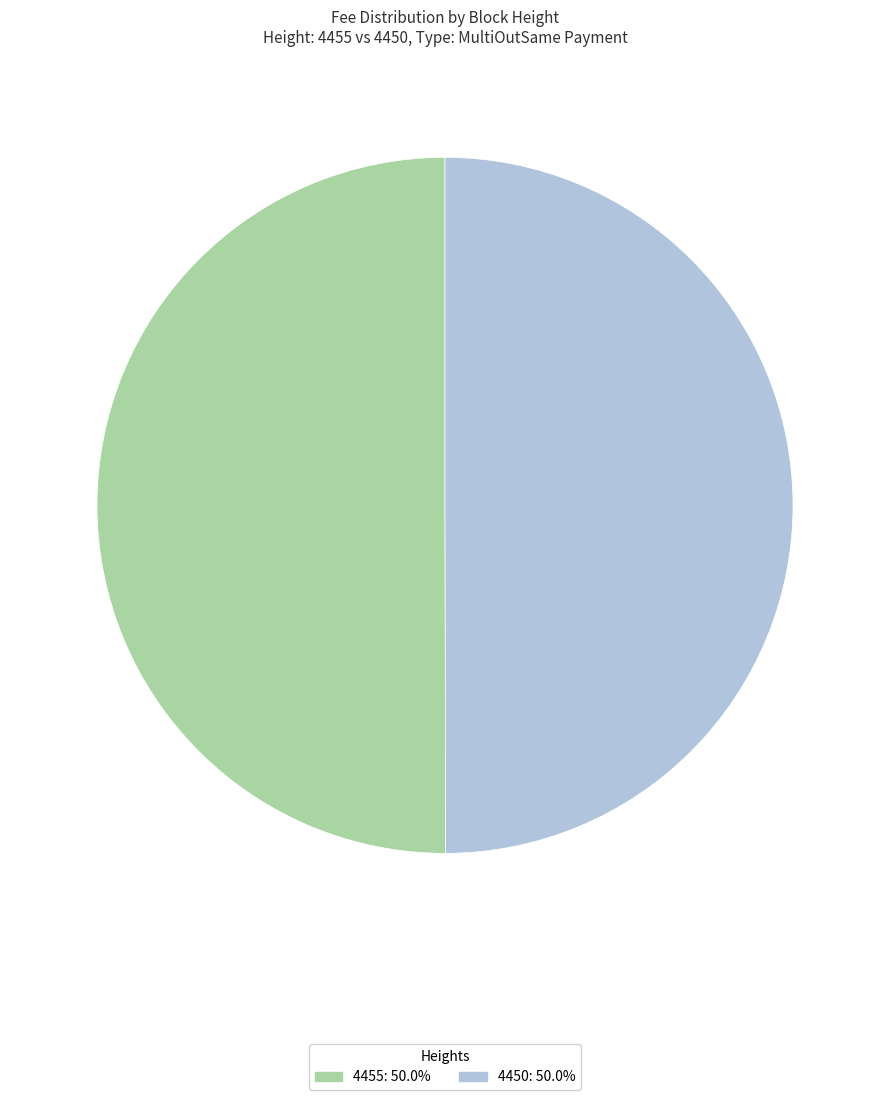

Combined, do 4450 and 4455 account for over 50%?

Yes